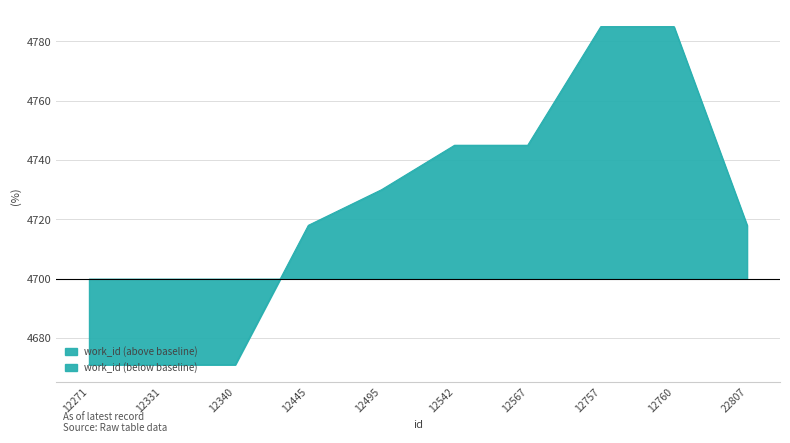

True or false: there are more than 0 points higher than both neighbors.

False